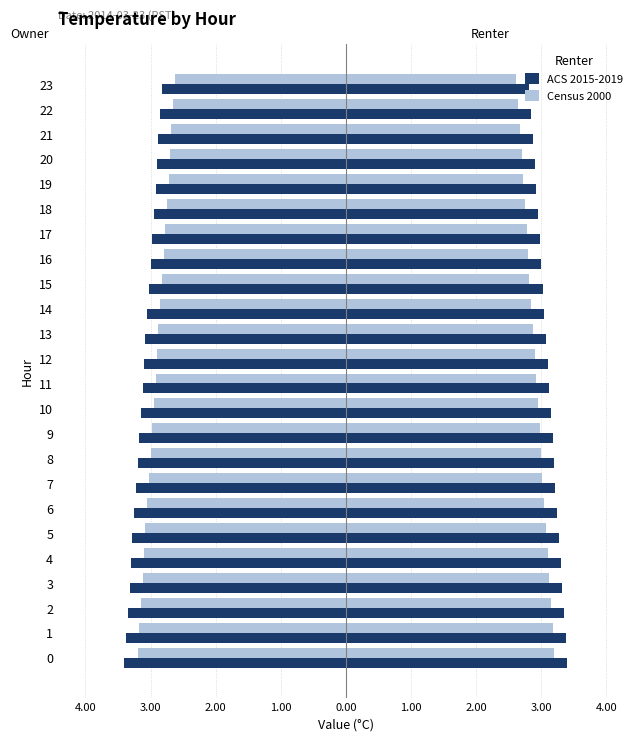

What is the label of the 16th bar from the left?

15